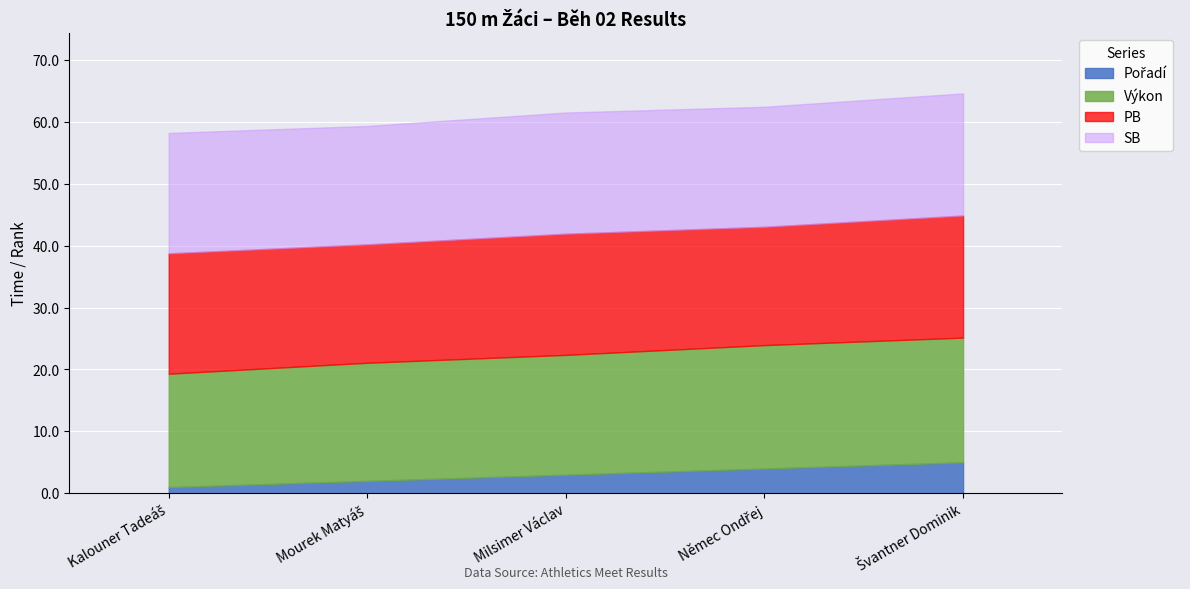

How many times do SB and PB cross each other?

1